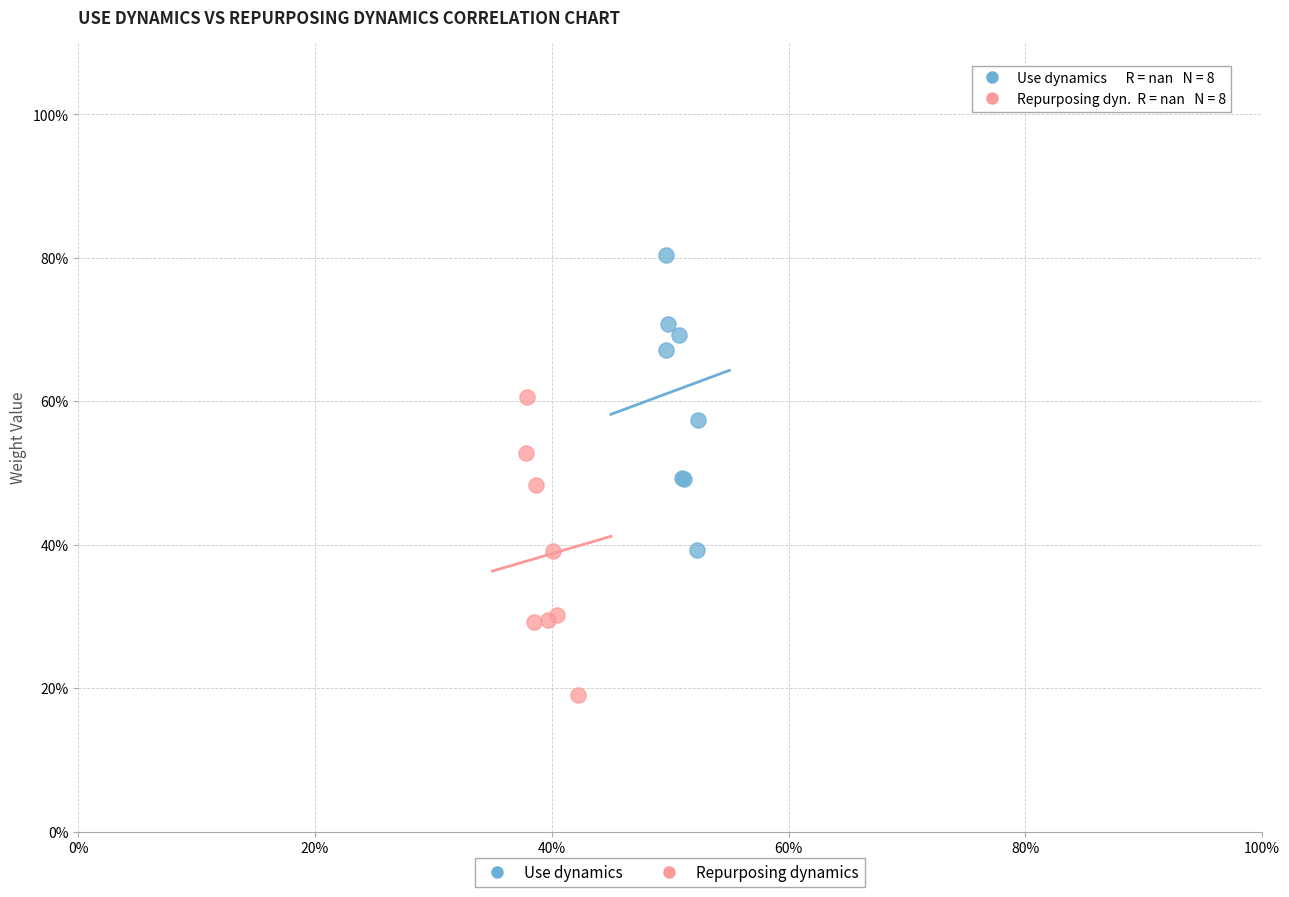

Which series contains the highest Y value?

Use dynamics